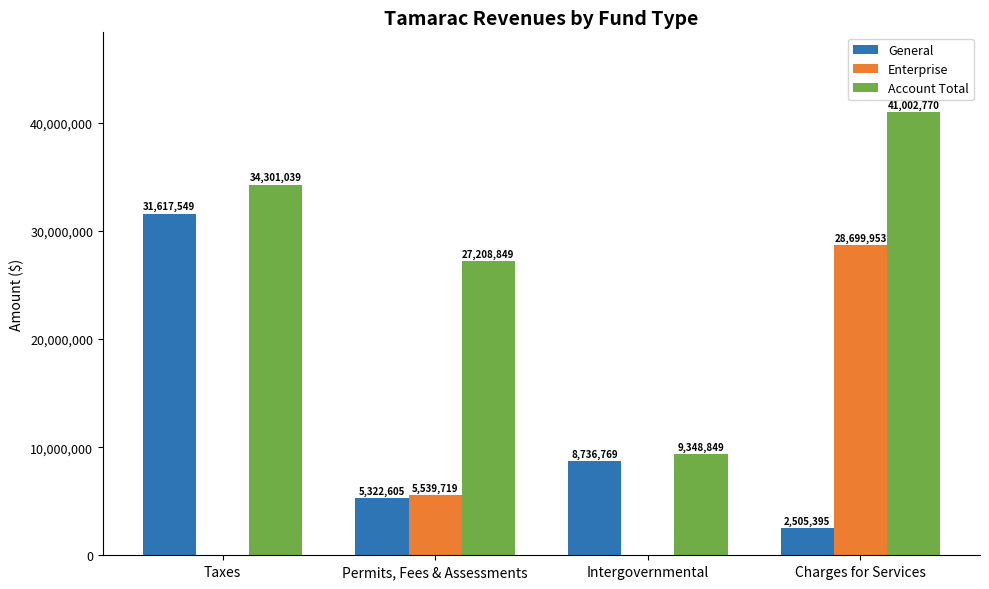

Does the chart contain stacked bars?

No